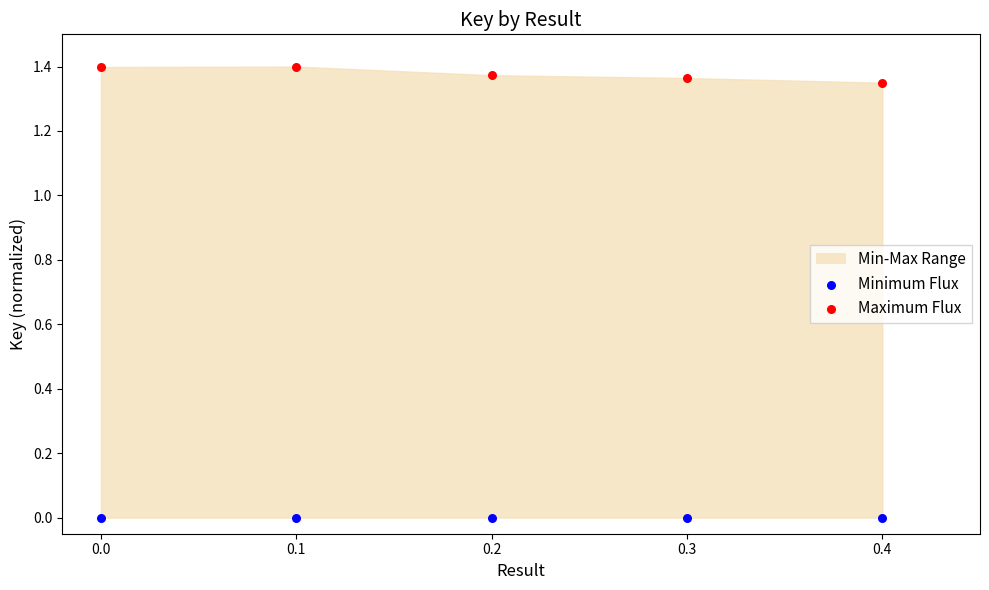

Which series reaches the minimum Y coordinate?

Minimum Flux